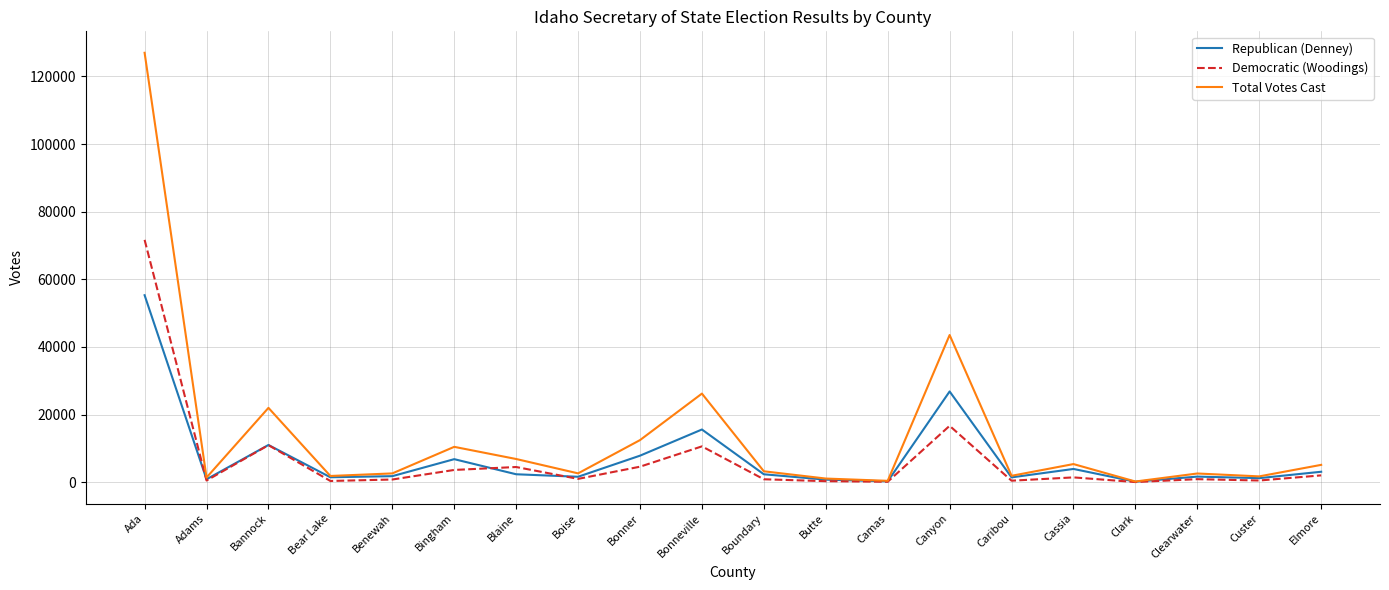

What is the highest value of the Republican (Denney) series?

55303